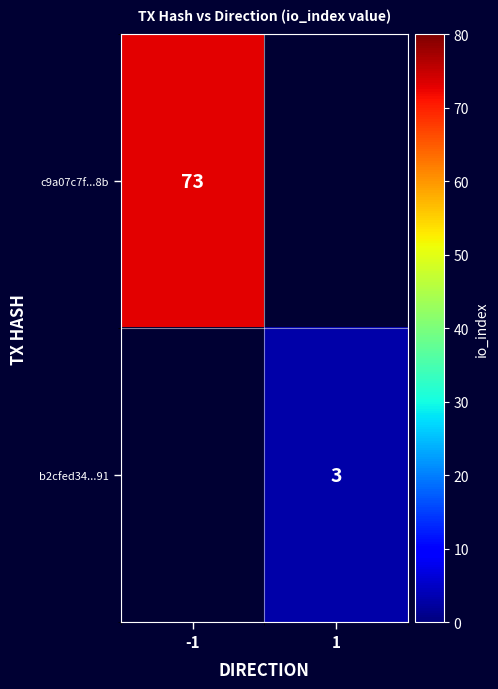

Count the number of data series in this chart.

2